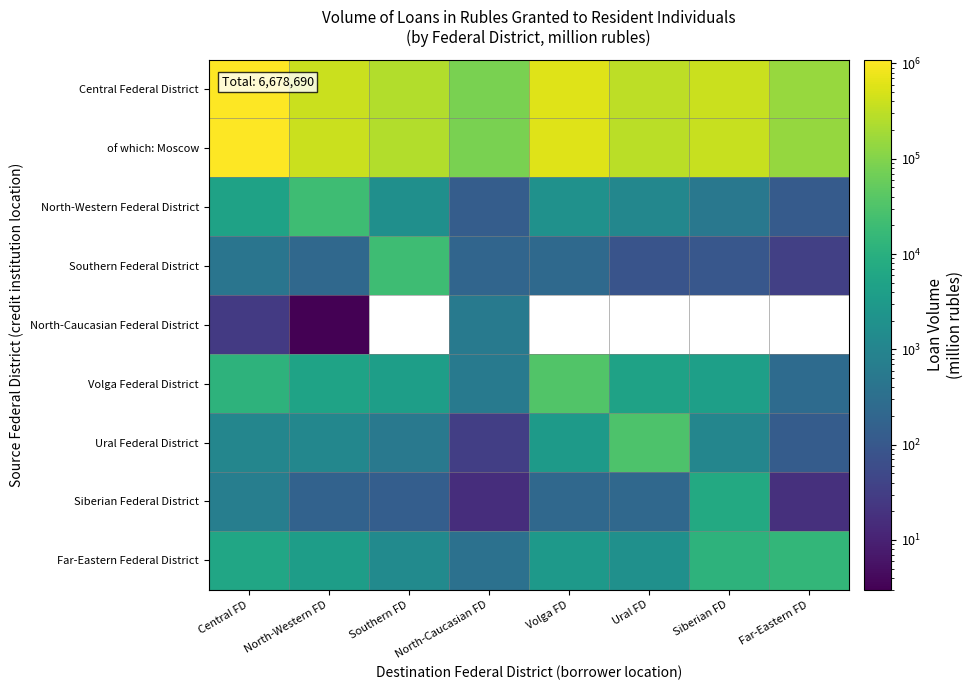

Which category has the lowest value in the of which: Moscow series?

North-Caucasian FD